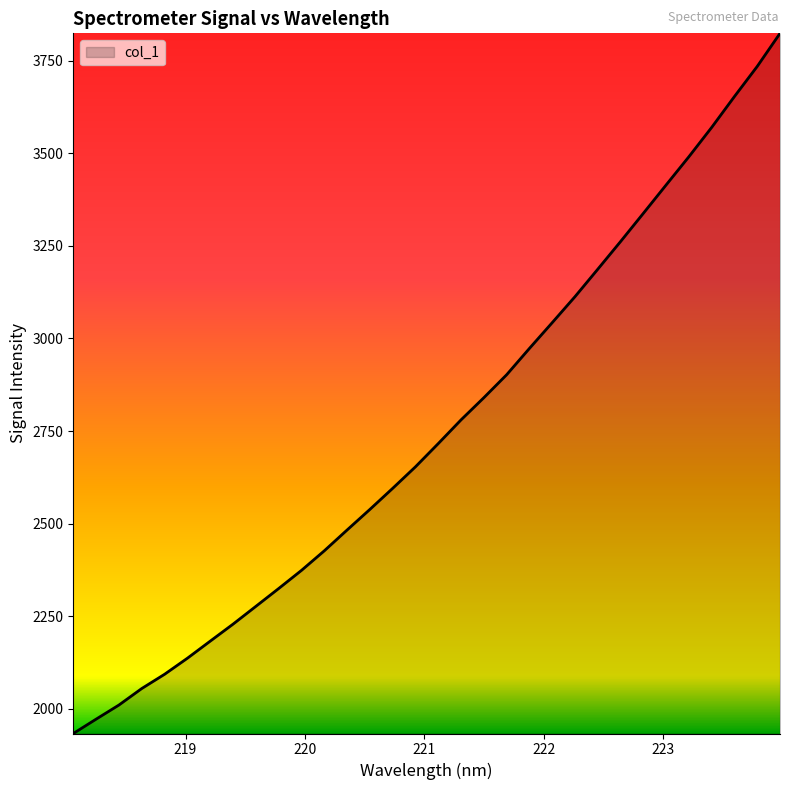

What is the maximum value shown in the chart?

3824.1